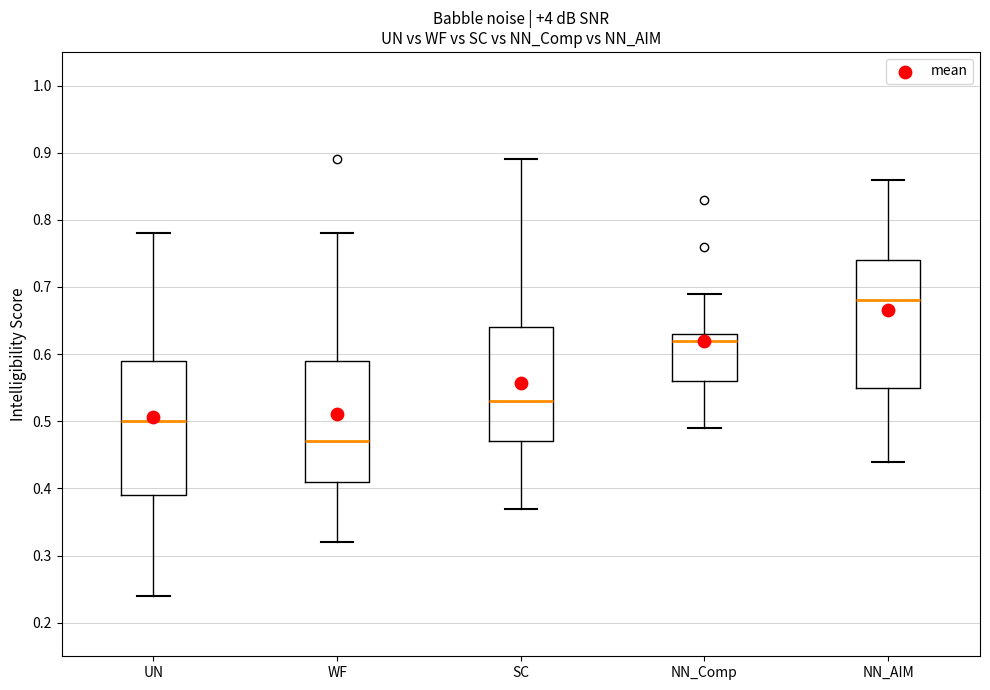

Which box is the tallest, from its lower edge to its upper edge?

UN